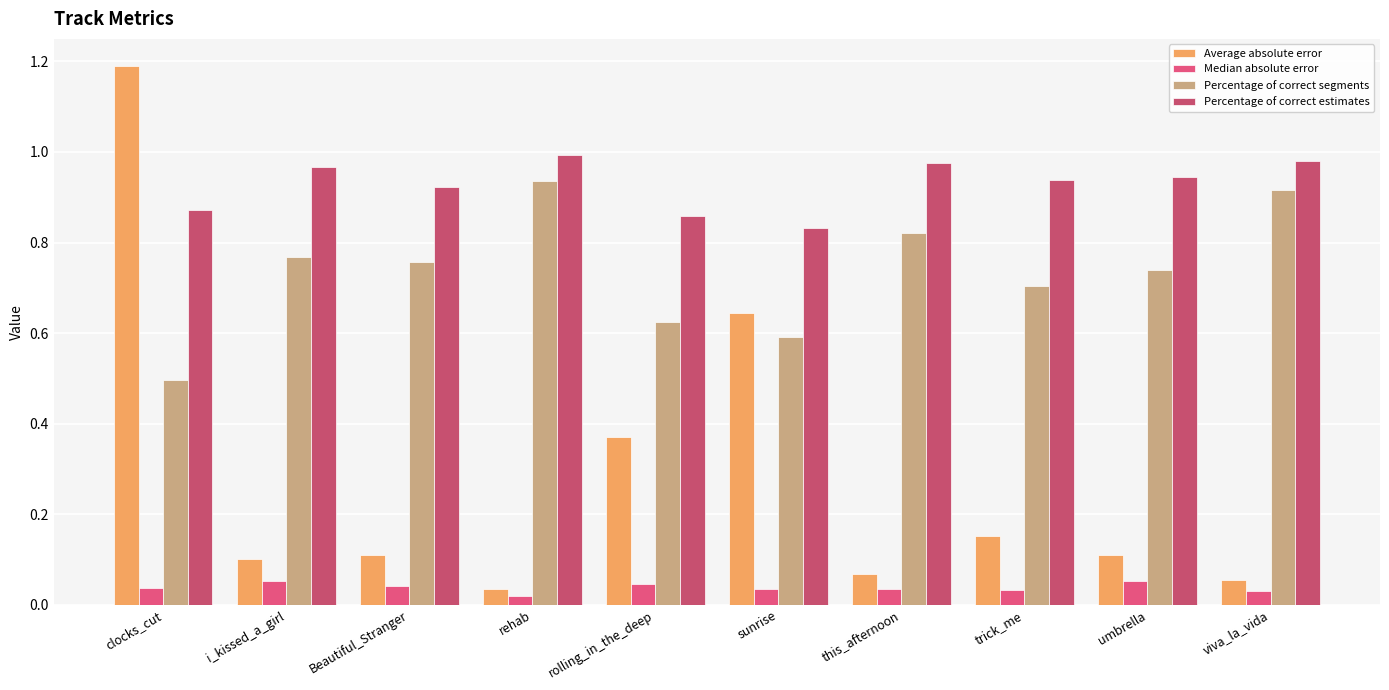

At which category is the sum across all series the highest?

clocks_cut